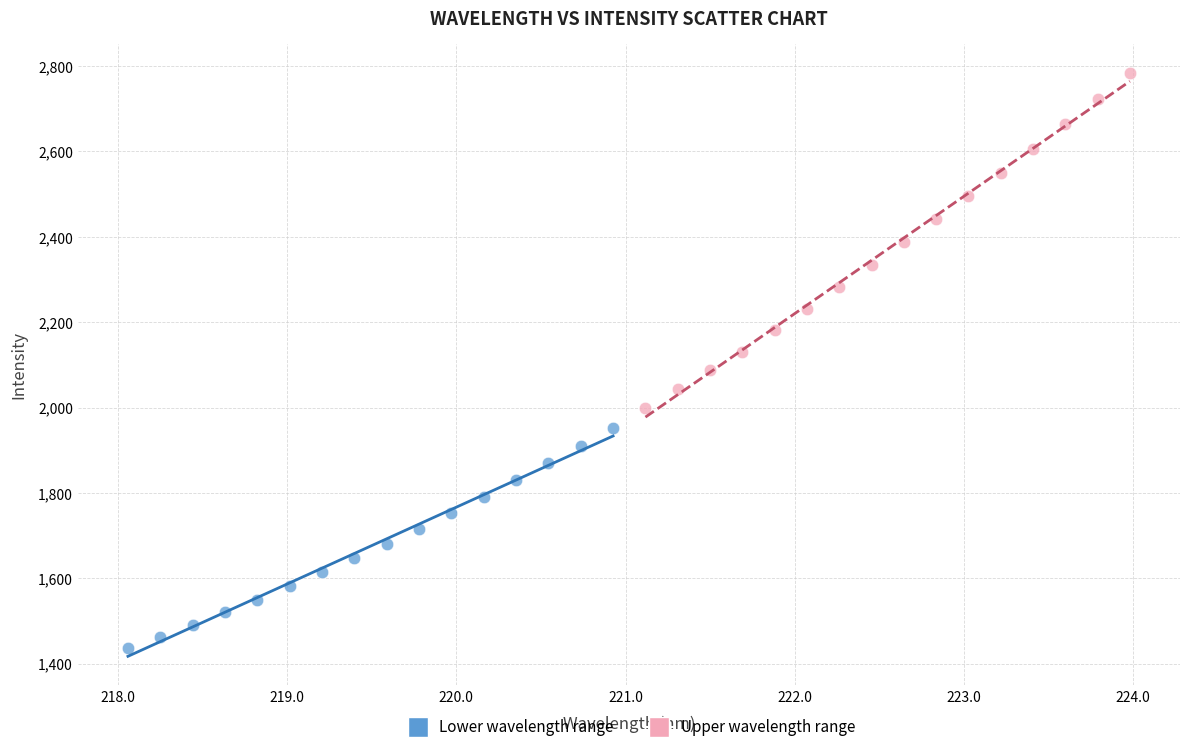

Which series has the widest spread of Y values?

Upper wavelength range